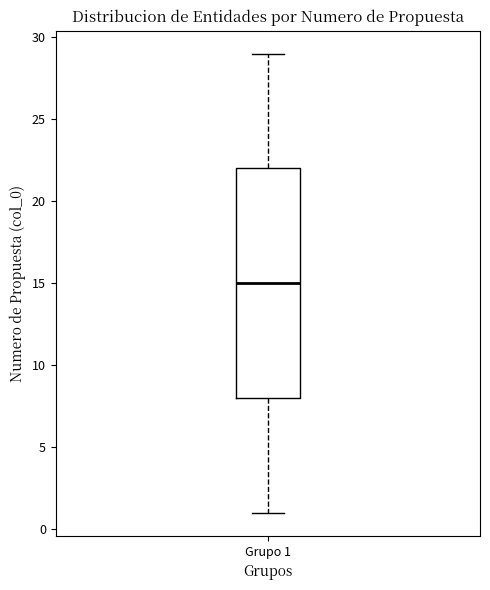

Read this box plot against the y-axis: the position of the median line, the range covered by the box, and the ends of both whiskers. The values are not printed on the chart, so give them approximately, as read against the axis.

median 15, box 8 to 22, whiskers 1 to 29